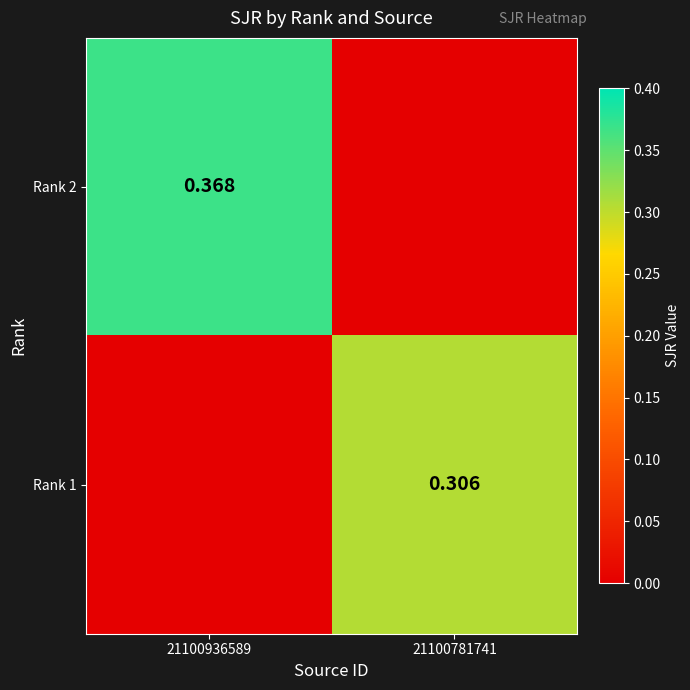

Which has a higher value, 21100781741 or 21100936589?

21100936589